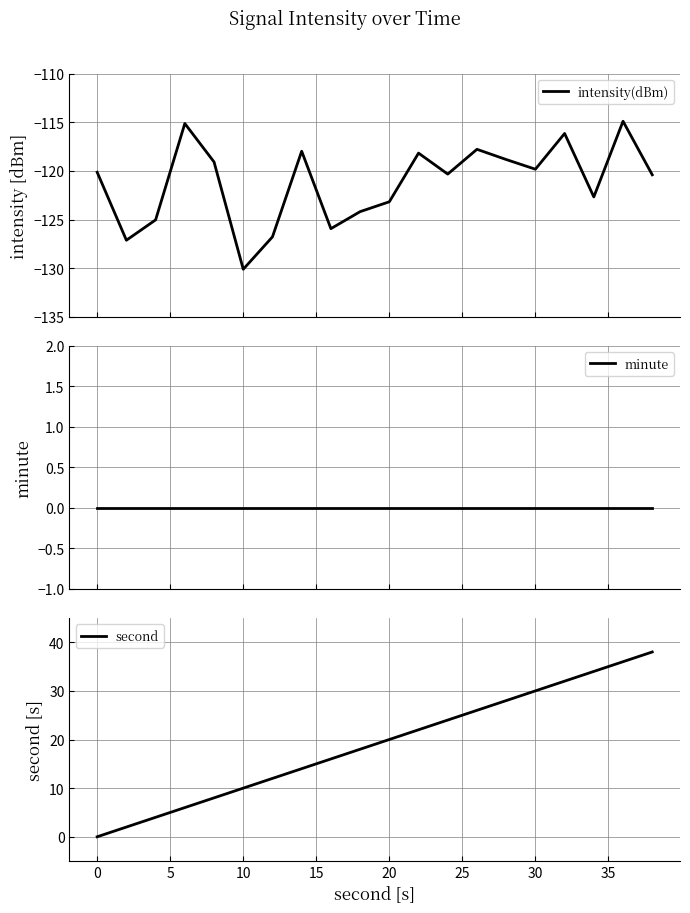

What is the lowest value of the intensity(dBm) series?

-130.1